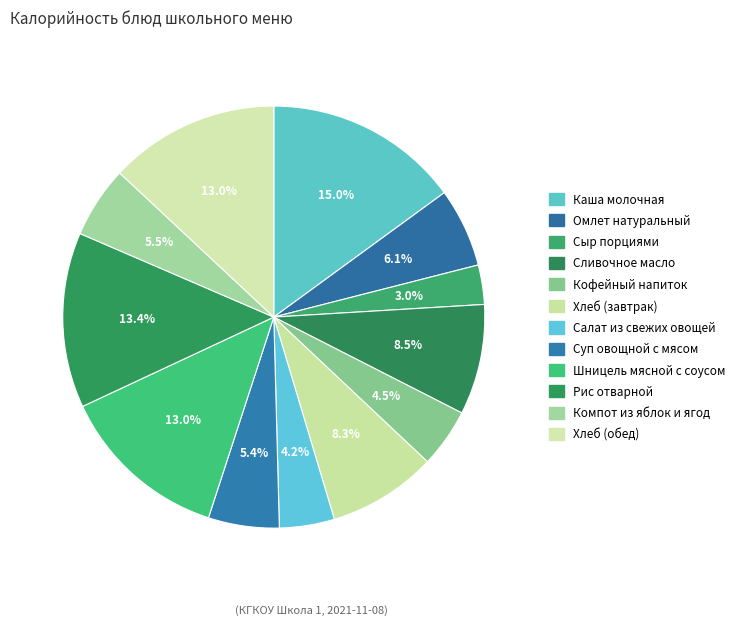

What is the smallest slice in the pie chart?

Сыр порциями